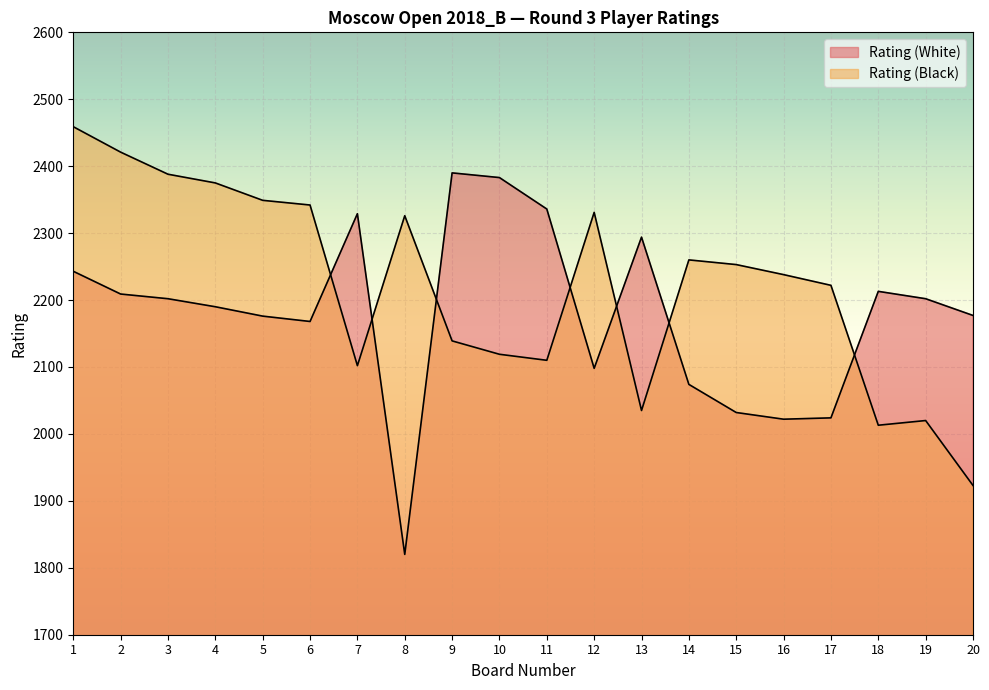

What is the approximate value of Rating (Black) at 3, to the nearest 100?

2400